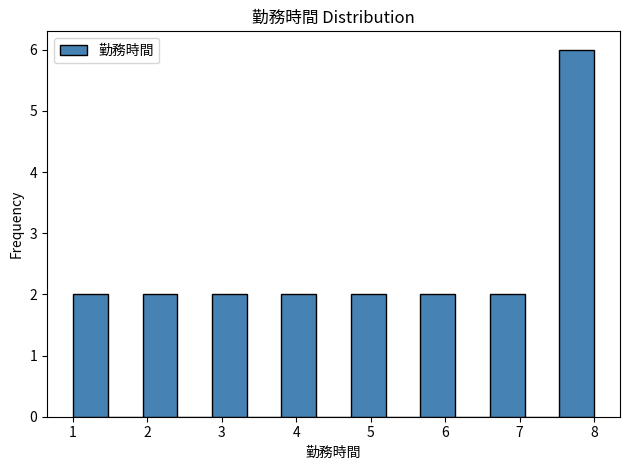

What is the height of the bar covering 4.7 to 5.2 on the x-axis? Neither the bar edges nor the heights are printed on the chart, so give them approximately, as read against the axes.

2